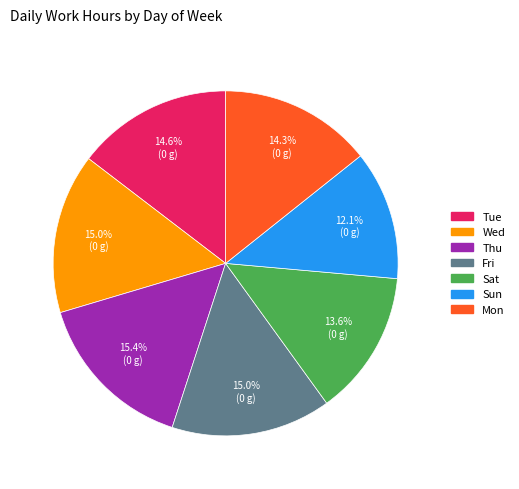

What is the ratio of the value at Tue to the value at Fri?

1.0